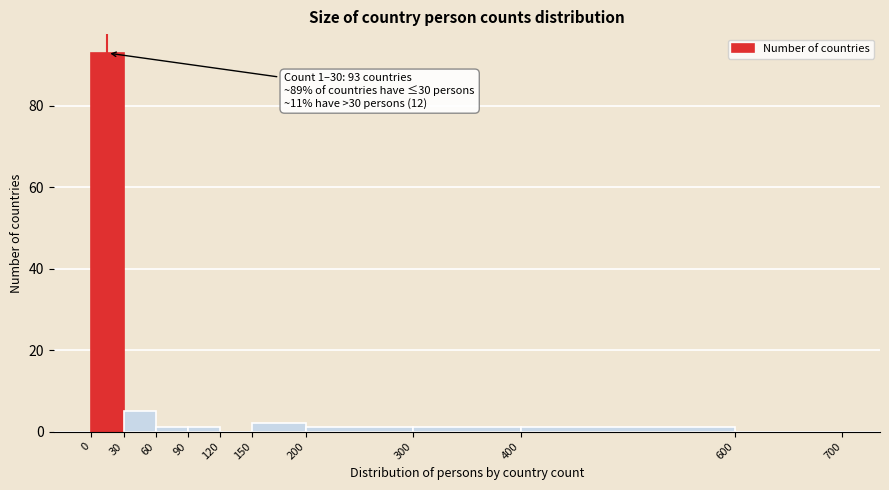

Which range on the x-axis has the tallest bar?

0 to 30